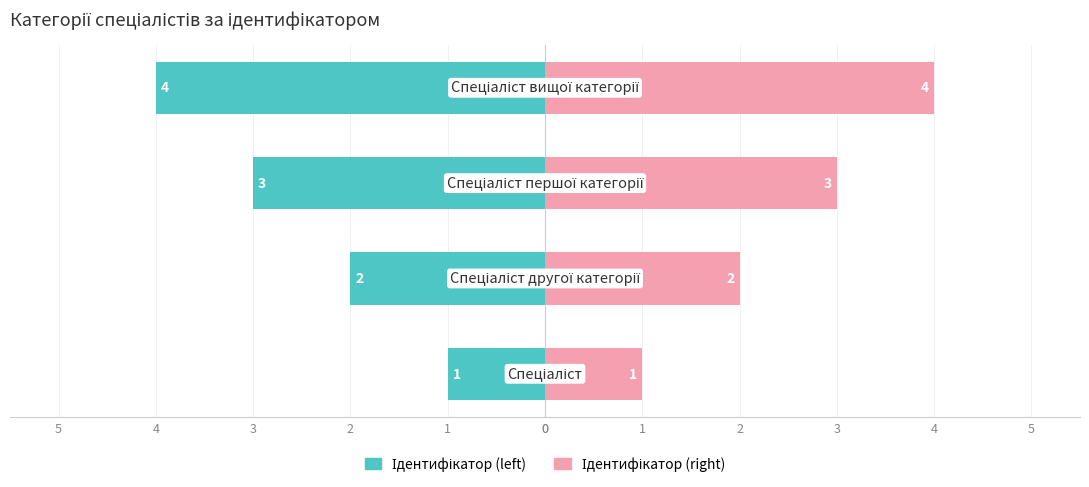

List the series in order of their overall mean, lowest first.

Ідентифікатор (left), Ідентифікатор (right)